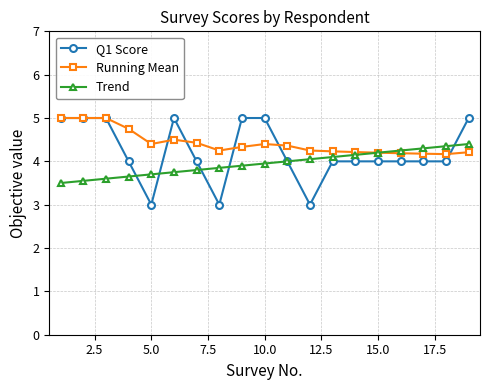

What is the minimum value shown in the chart?

3.0